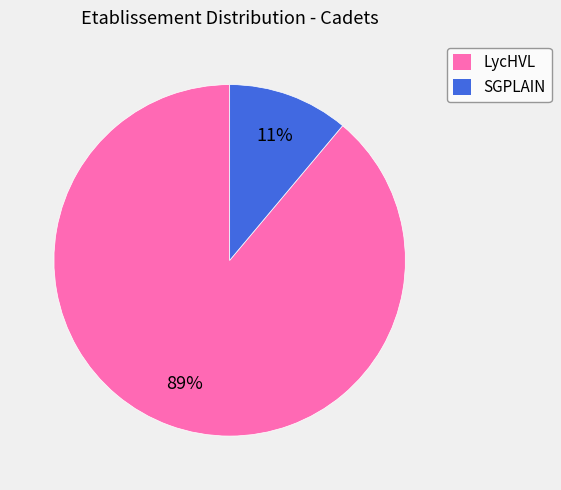

Is the sum of LycHVL and SGPLAIN greater than half?

Yes